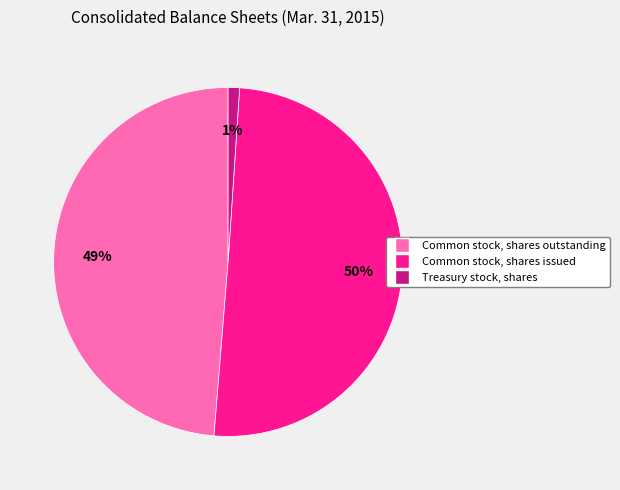

Count the number of slices in the pie.

3